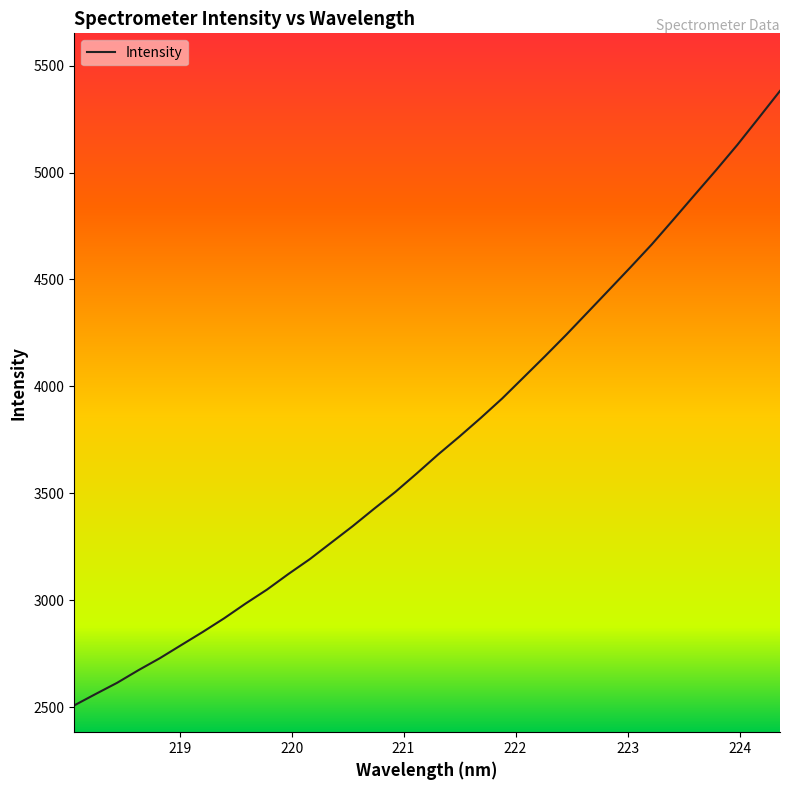

What is the minimum value shown in the chart?

2509.2